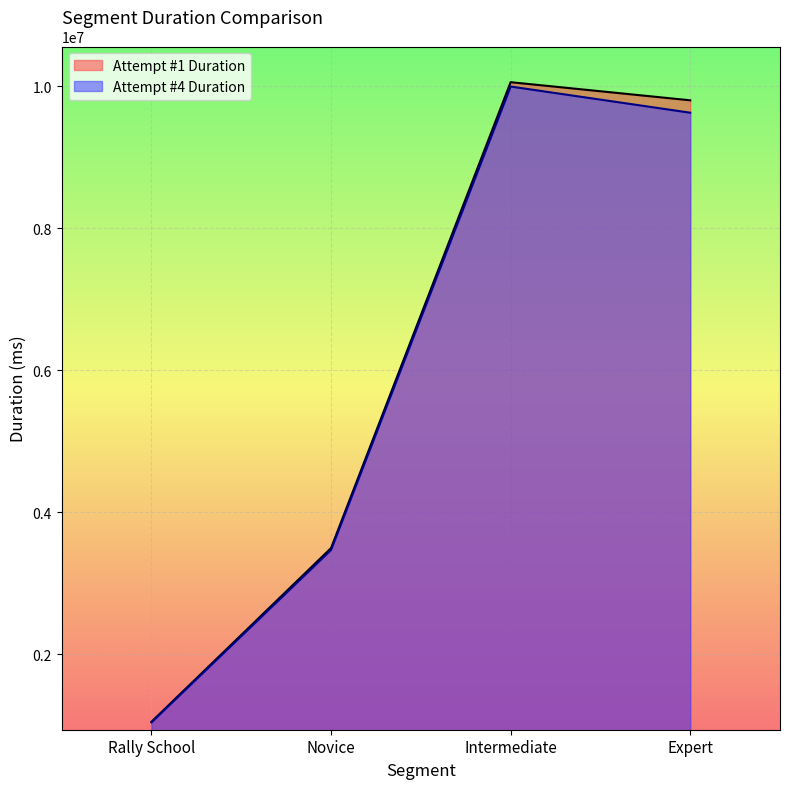

True or false: Attempt #4 Duration and Attempt #1 Duration cross at least once.

False